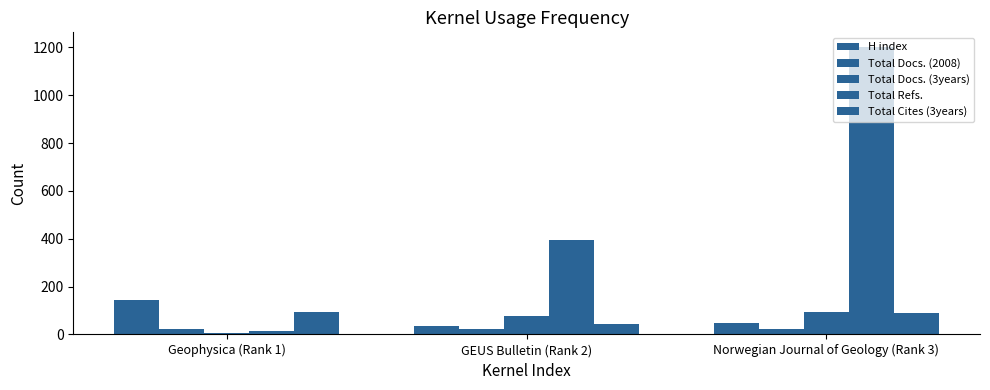

At how many categories does at least one series exceed 196?

2